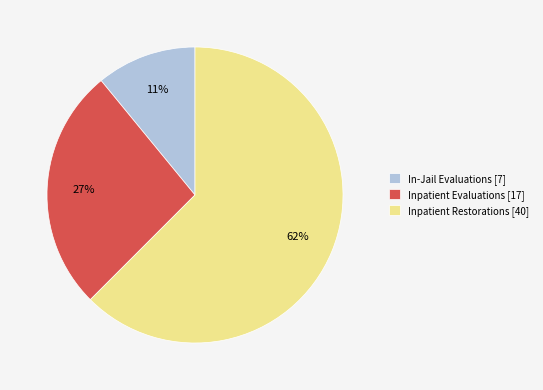

To the nearest percent, what is the average slice percentage?

33%